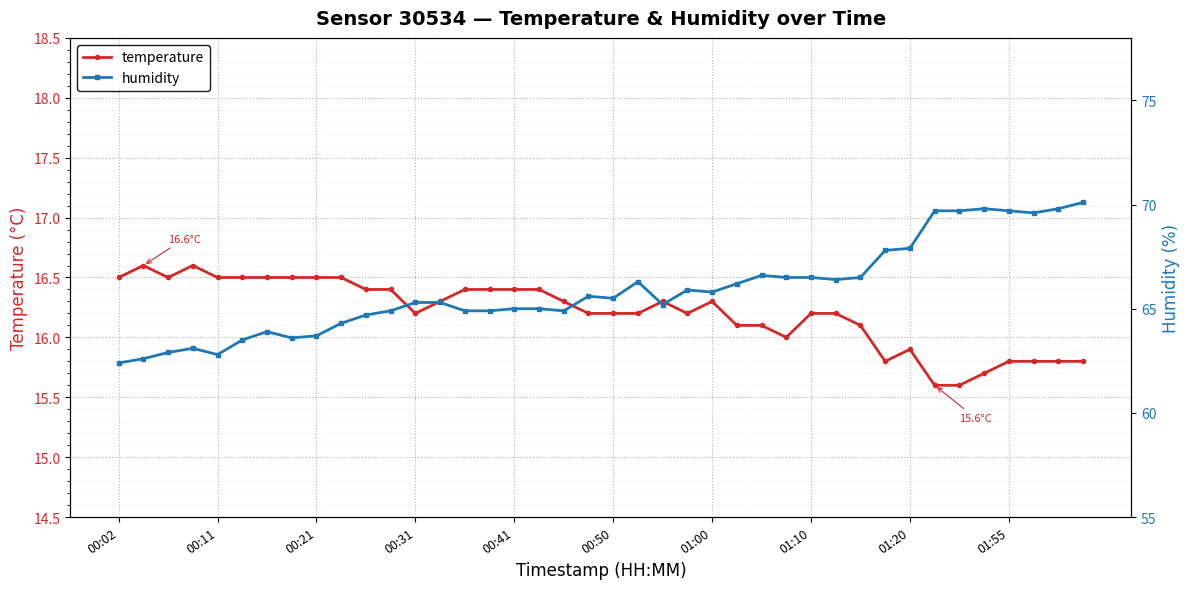

Rank the series by their average value, from highest to lowest.

humidity, temperature